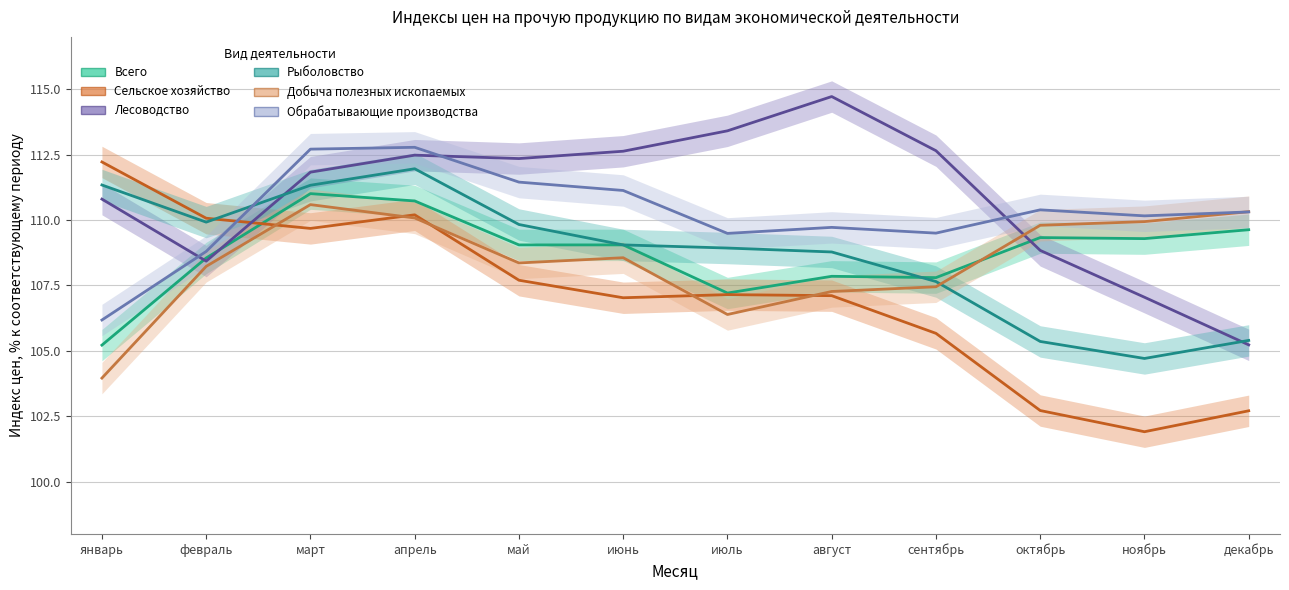

At which category does Лесоводство reach its first local peak?

апрель